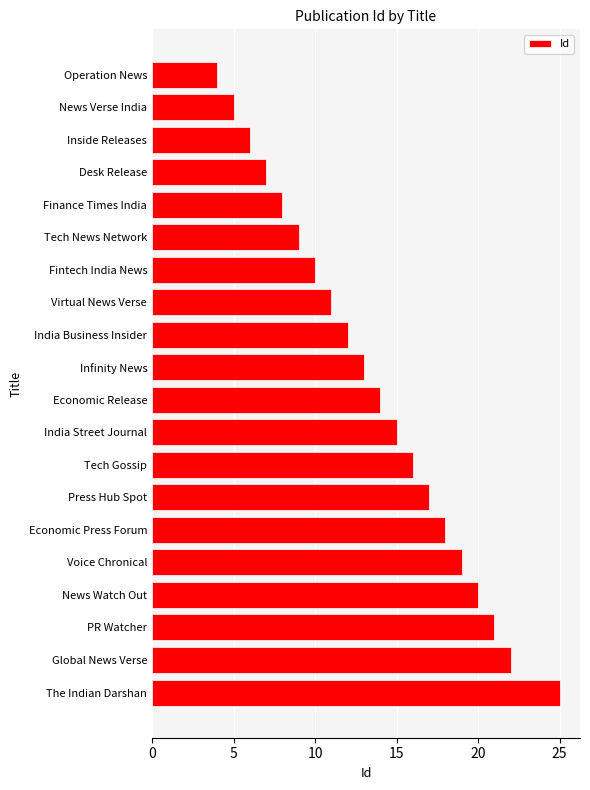

Reading bottom to top, transcribe all the data shown in this chart.

The Indian Darshan=25	Global News Verse=22	PR Watcher=21	News Watch Out=20	Voice Chronical=19	Economic Press Forum=18	Press Hub Spot=17	Tech Gossip=16	India Street Journal=15	Economic Release=14	Infinity News=13	India Business Insider=12	Virtual News Verse=11	Fintech India News=10	Tech News Network=9	Finance Times India=8	Desk Release=7	Inside Releases=6	News Verse India=5	Operation News=4